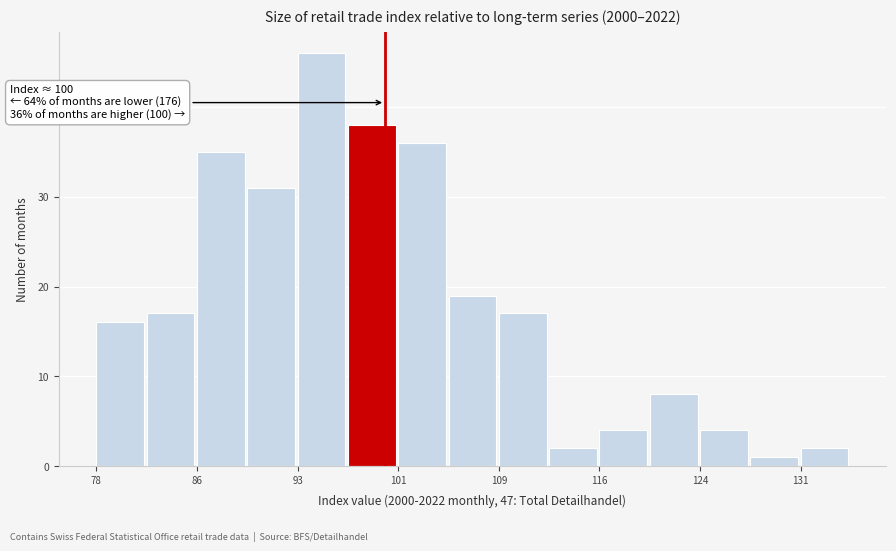

Around what value on the x-axis is the tallest bar? Give the approximate position of its centre, as read against the axis.

95